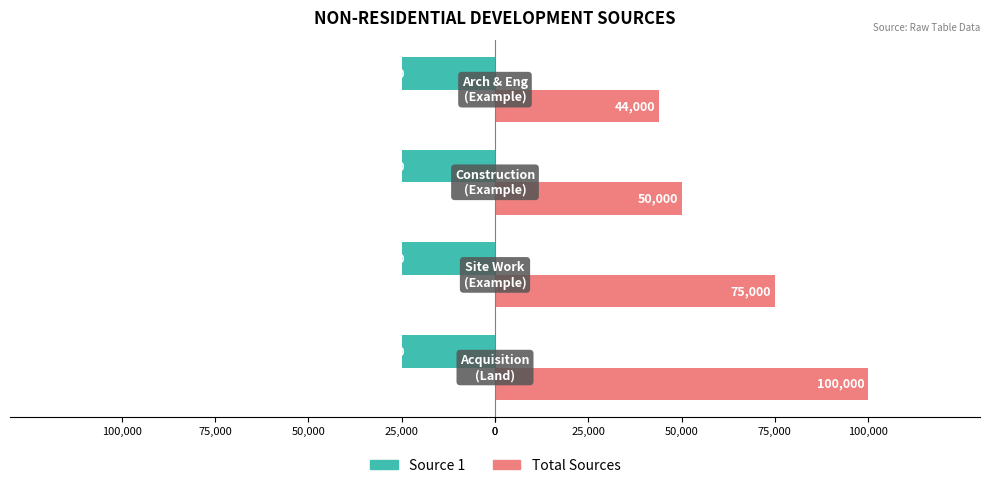

What are all the series names shown in the legend?

Source 1, Total Sources